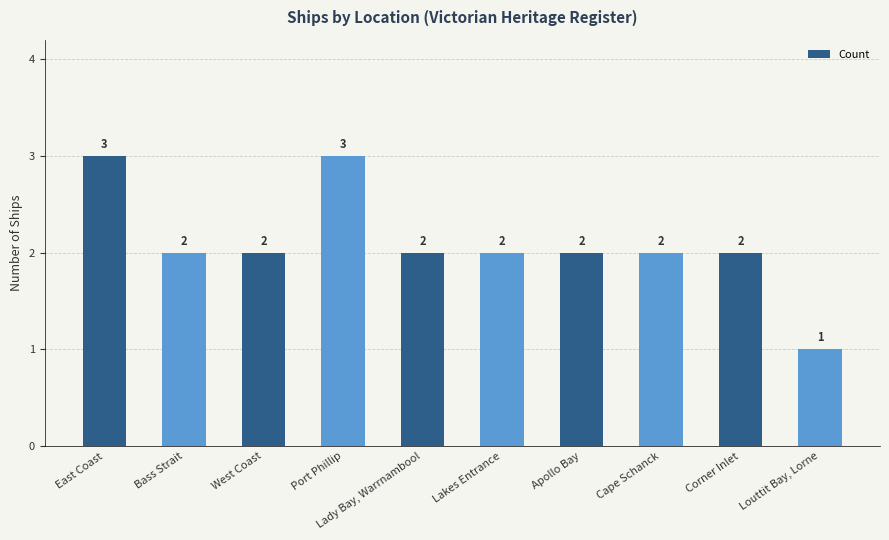

What is the smallest value displayed?

1